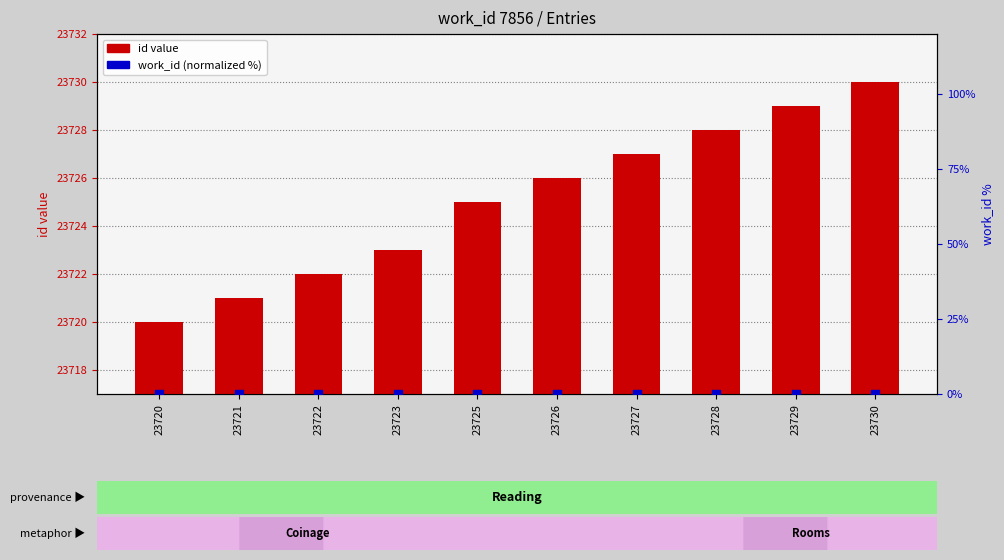

At how many categories does at least one series exceed 16637?

10